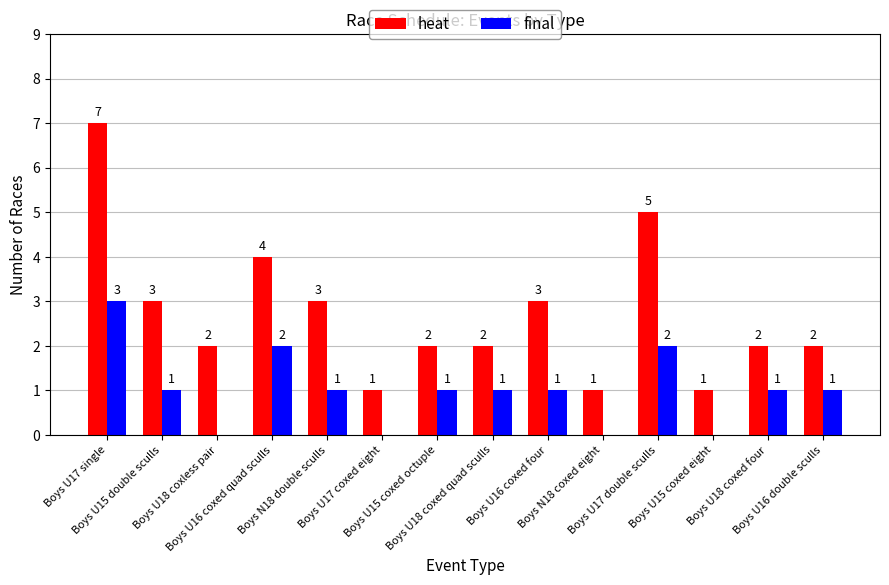

What is the maximum value shown in the chart?

7